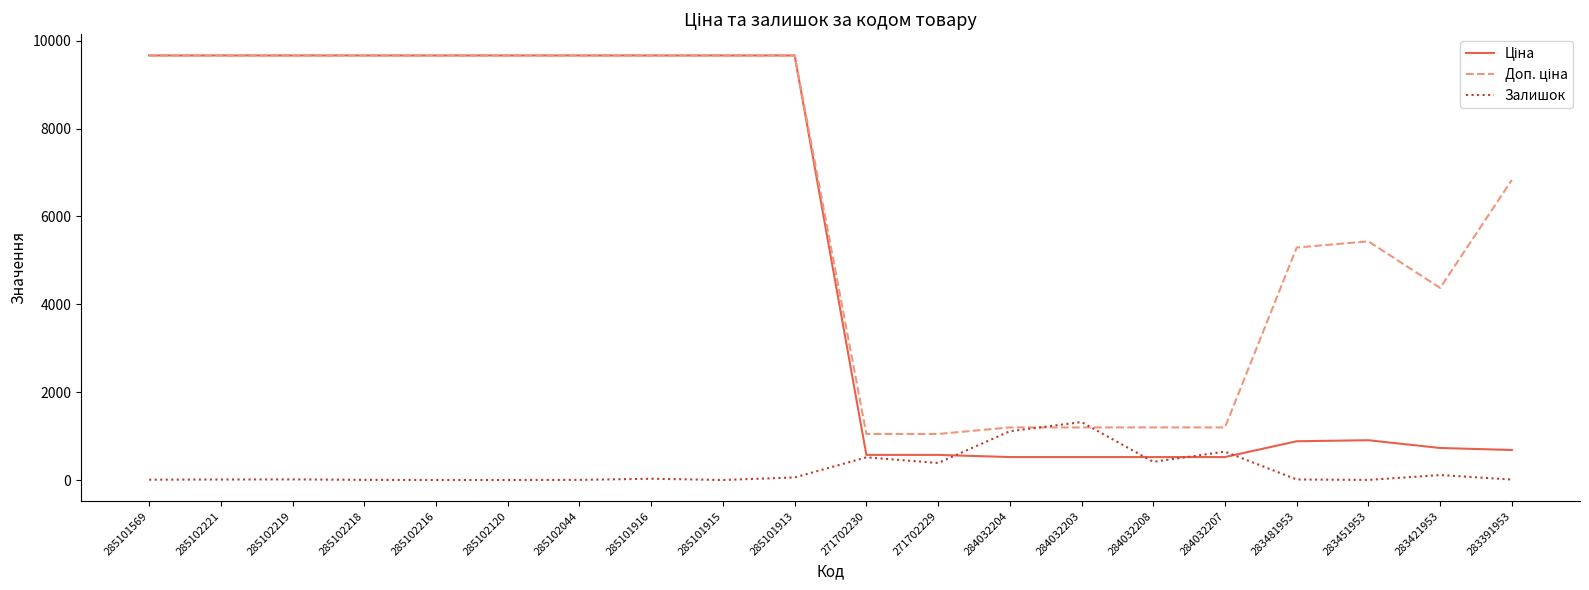

What is the maximum value shown in the chart?

9664.7